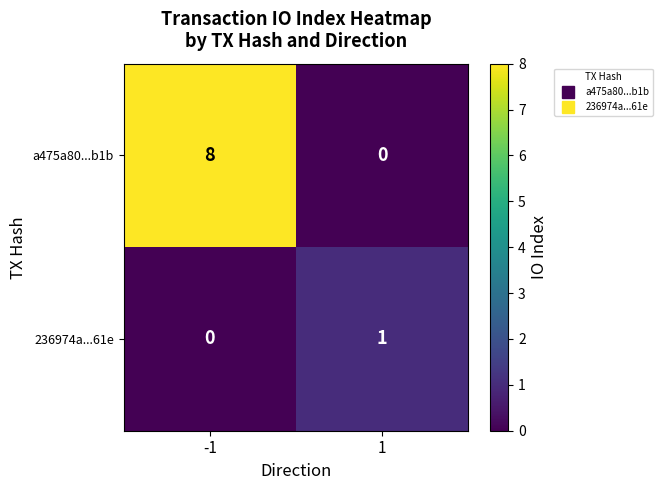

The a475a80...b1b series shows 5 at 1. True or false?

False